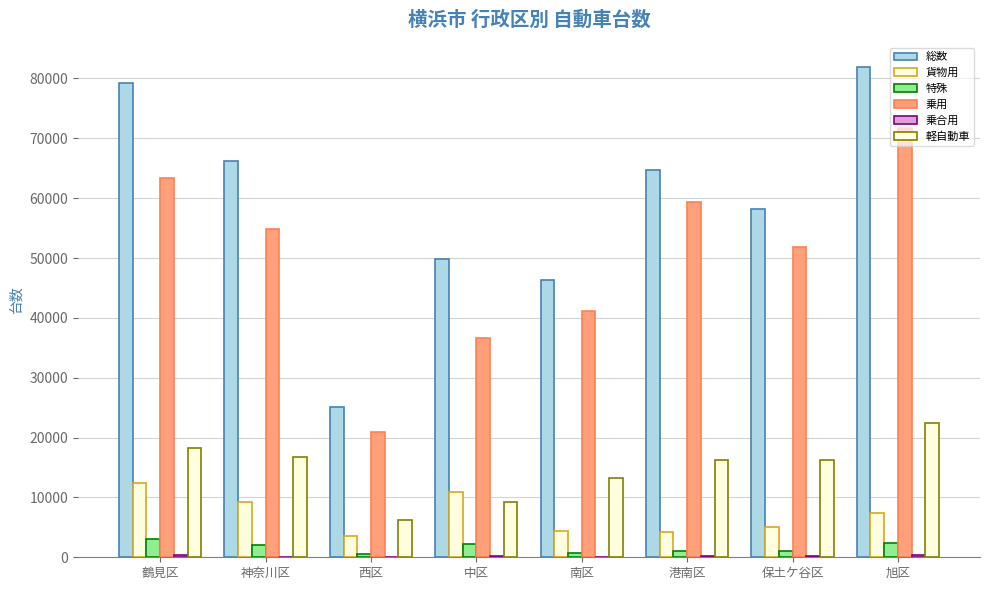

Reading left to right, transcribe all the data shown in this chart.

総数: 鶴見区=79165	神奈川区=66164	西区=25123	中区=49842	南区=46336	港南区=64753	保土ケ谷区=58206	旭区=81978
貨物用: 鶴見区=12413	神奈川区=9229	西区=3551	中区=10833	南区=4314	港南区=4152	保土ケ谷区=5096	旭区=7467
特殊: 鶴見区=3086	神奈川区=2085	西区=560	中区=2177	南区=798	港南区=1029	保土ケ谷区=1109	旭区=2399
乗用: 鶴見区=63351	神奈川区=54778	西区=20908	中区=36570	南区=41169	港南区=59341	保土ケ谷区=51762	旭区=71778
乗合用: 鶴見区=315	神奈川区=72	西区=104	中区=262	南区=55	港南区=231	保土ケ谷区=239	旭区=334
軽自動車: 鶴見区=18262	神奈川区=16752	西区=6308	中区=9173	南区=13314	港南区=16299	保土ケ谷区=16325	旭区=22362